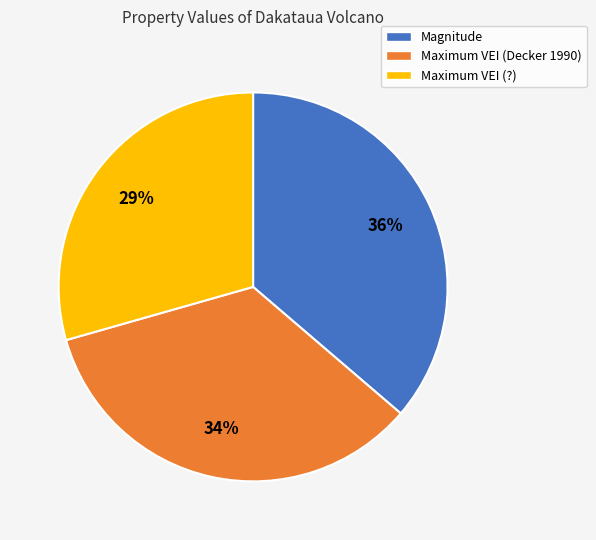

To the nearest percent, what is the difference between the Magnitude and Maximum VEI (Decker 1990) slice percentages?

2%